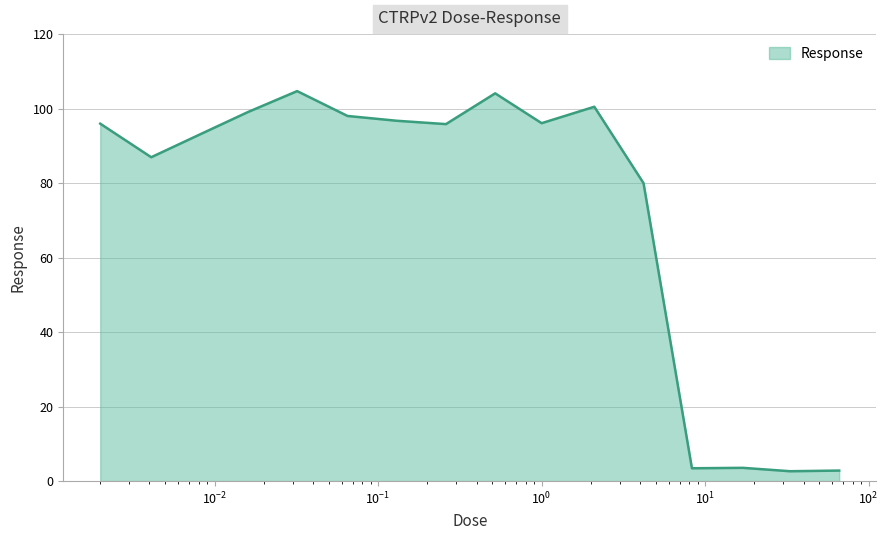

What is the difference between the maximum and minimum values?

102.0